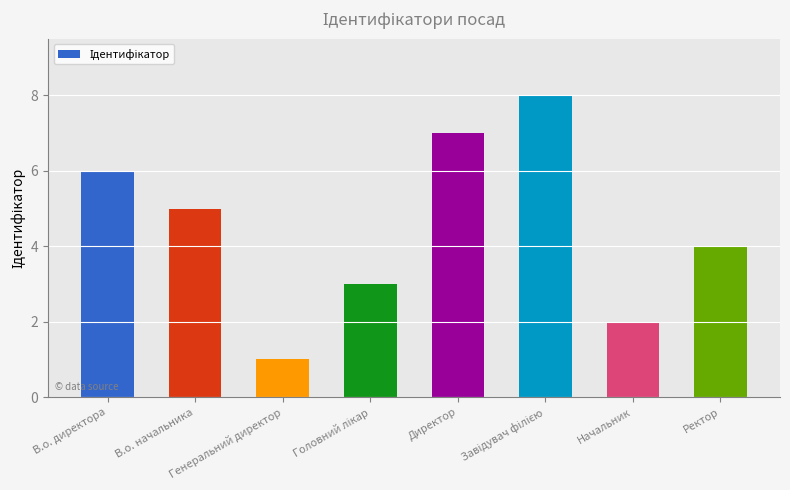

Is it true that the value at В.о. начальника is 5?

True